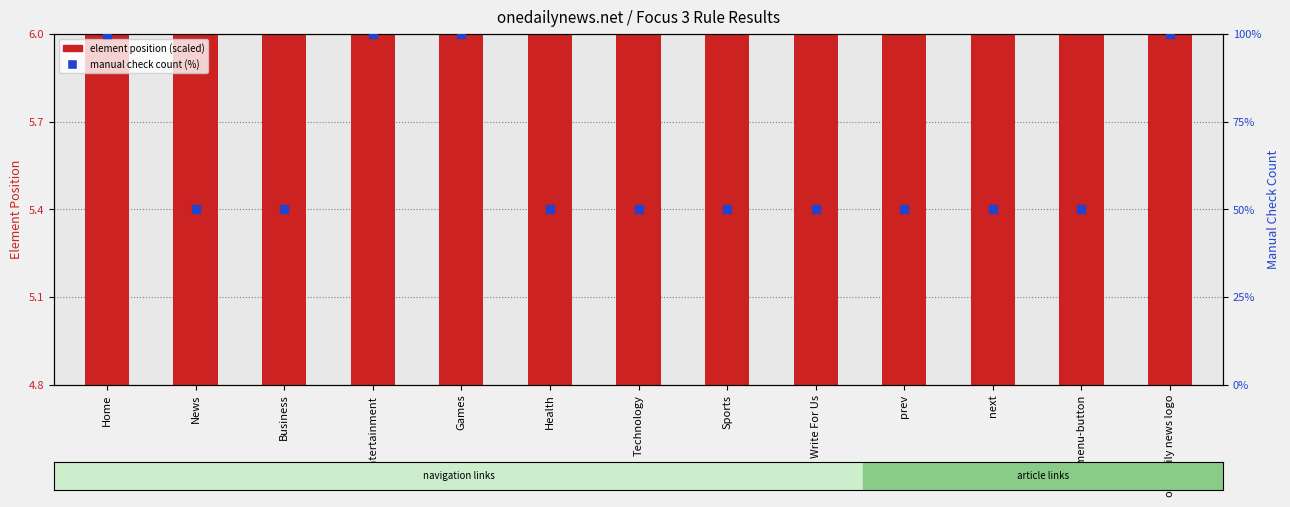

Which series contains the lowest Y value?

element position (scaled)